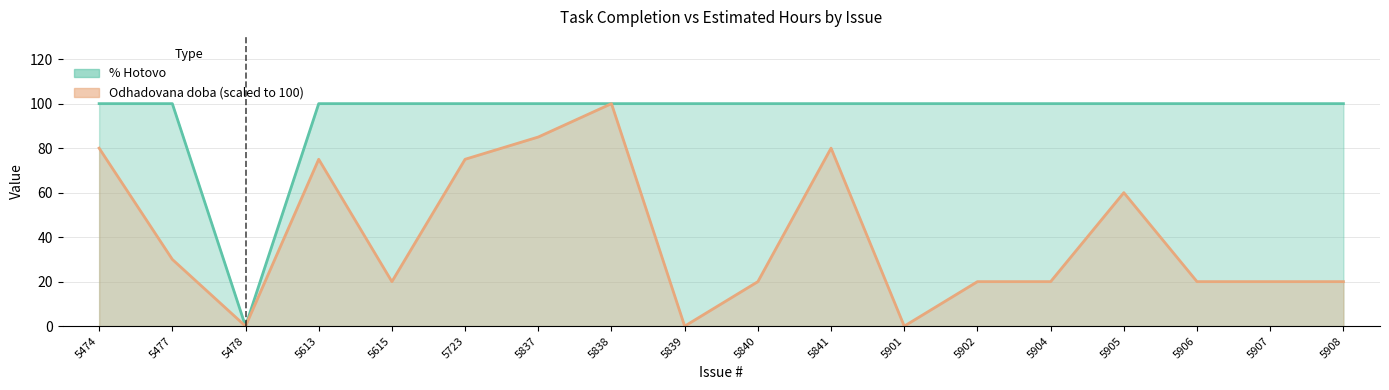

What is the value of the % Hotovo point at the 18th from the left?

100